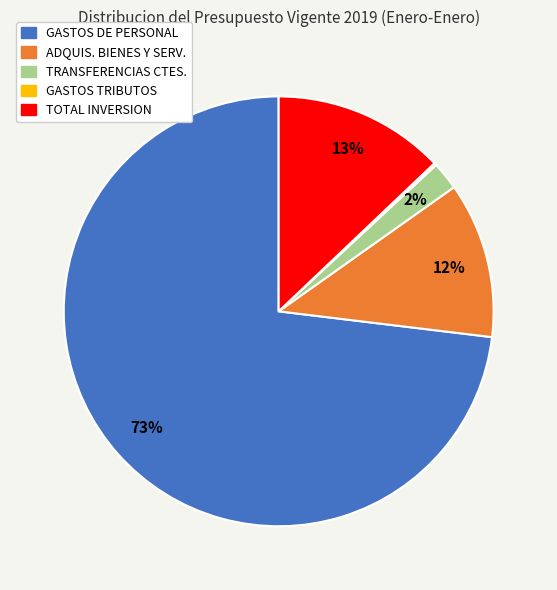

Is there a majority slice in this chart?

Yes